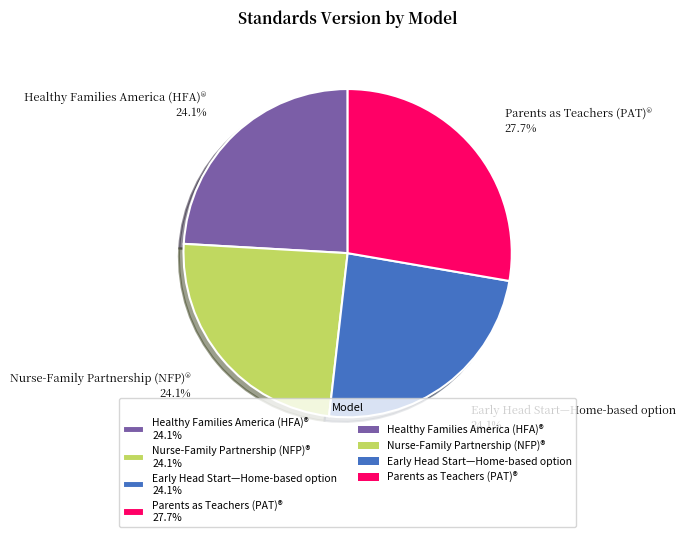

To the nearest percent, what is the combined percentage of Nurse-Family Partnership (NFP)® and Early Head Start—Home-based option?

48%